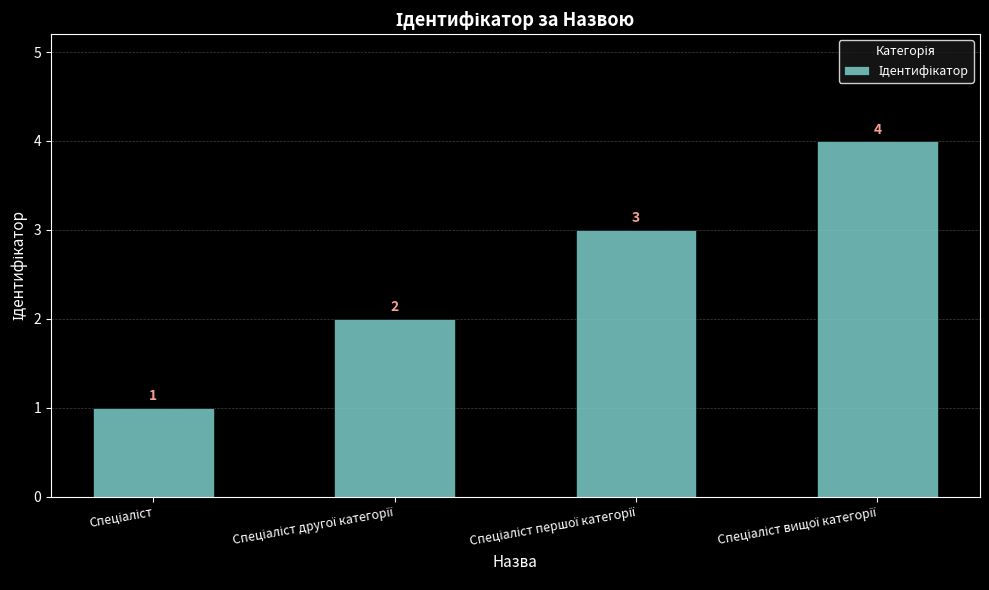

What is the sum of all values?

10